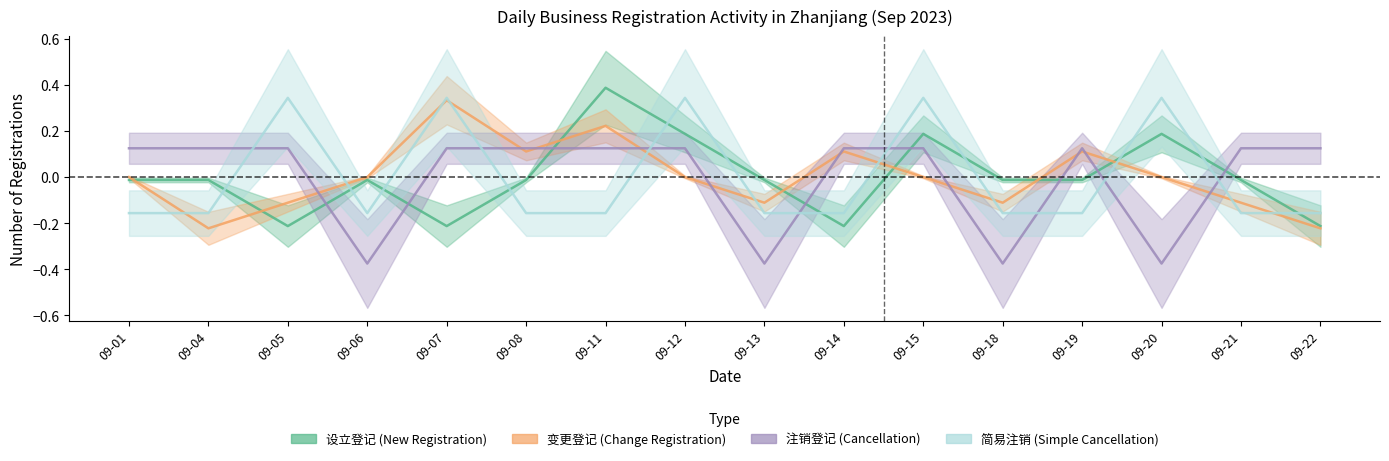

In 简易注销, how many points are lower than both neighbors (excluding endpoints)?

1